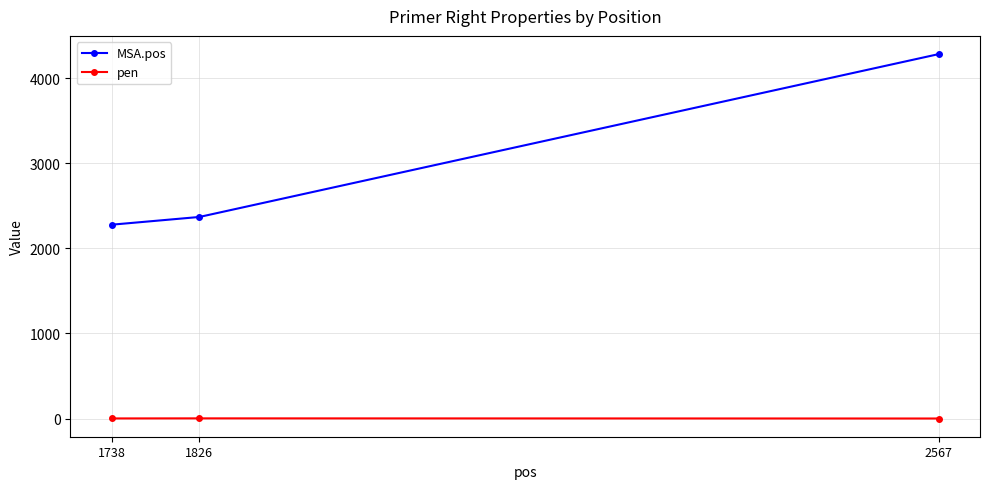

What is the value of the MSA.pos point at the 2nd from the left?

2369.0